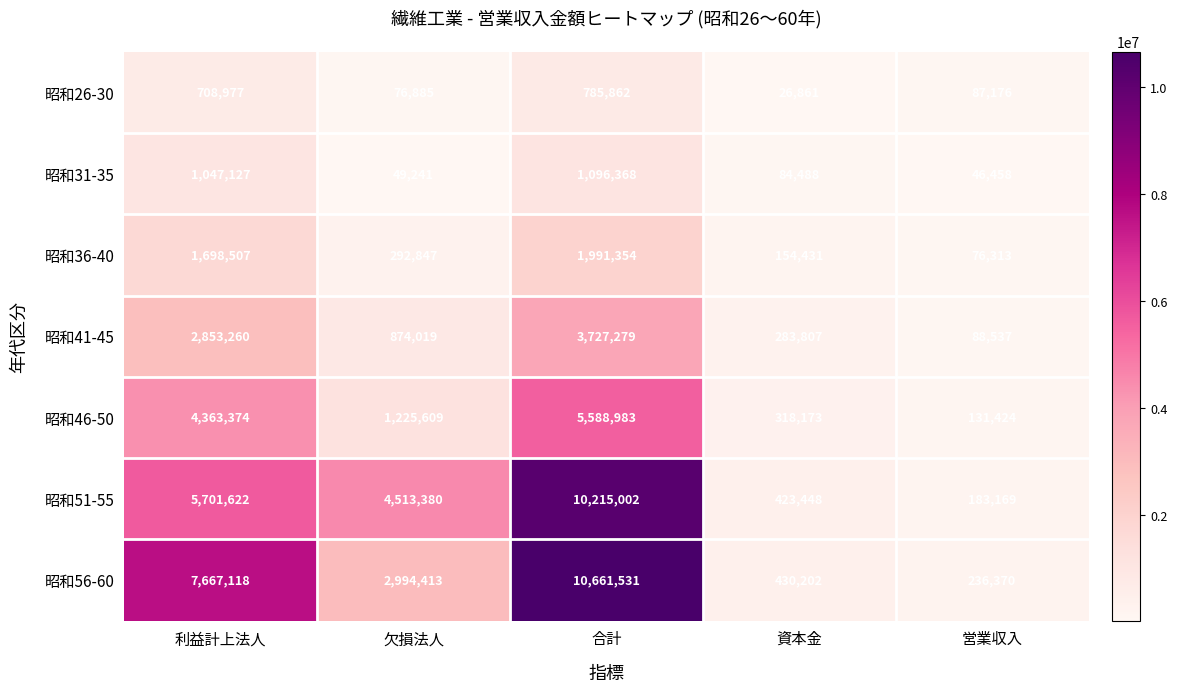

What is the total value across all series at 欠損法人?

10026394